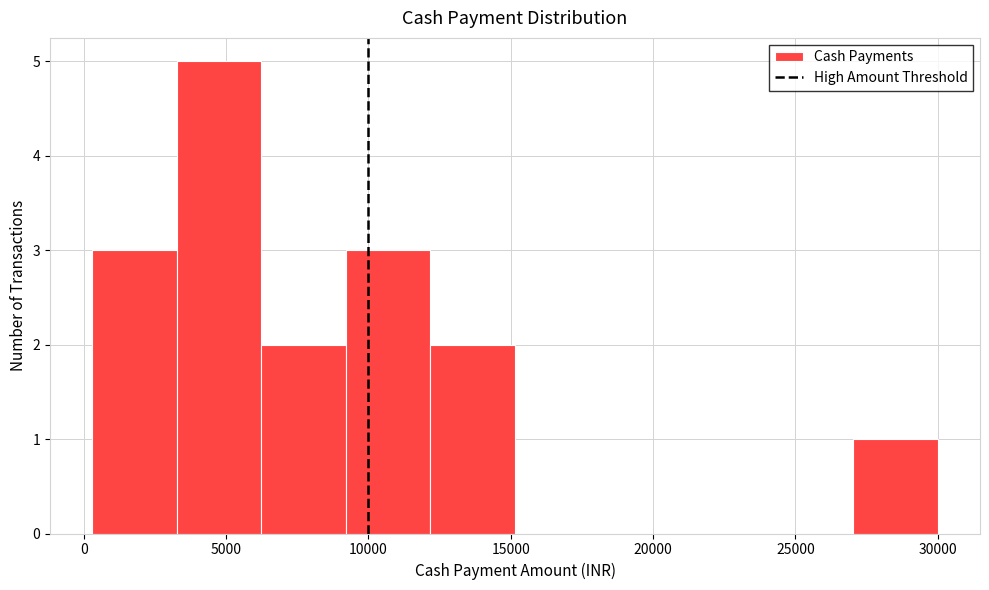

Reading left to right, list every bar in this chart as the range it spans on the x-axis followed by its height. Neither the bar edges nor the heights are printed on the chart, so give them approximately, as read against the axes.

500 to 3500: 3
3500 to 6000: 5
6000 to 9000: 2
9000 to 12000: 3
12000 to 15000: 2
15000 to 18000: 0
18000 to 21000: 0
21000 to 24000: 0
24000 to 27000: 0
27000 to 30000: 1